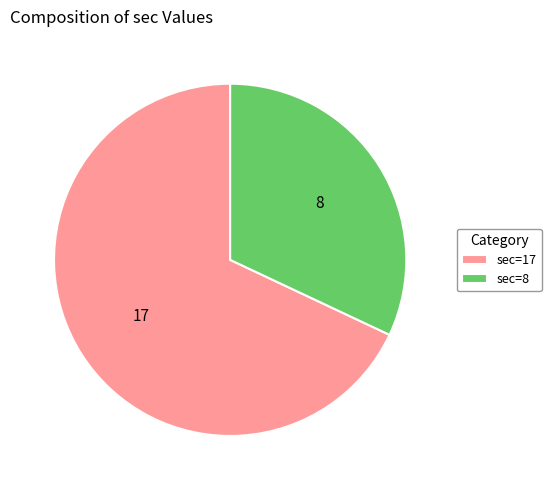

The sec=17 slice represents 62% of the pie. True or false?

False